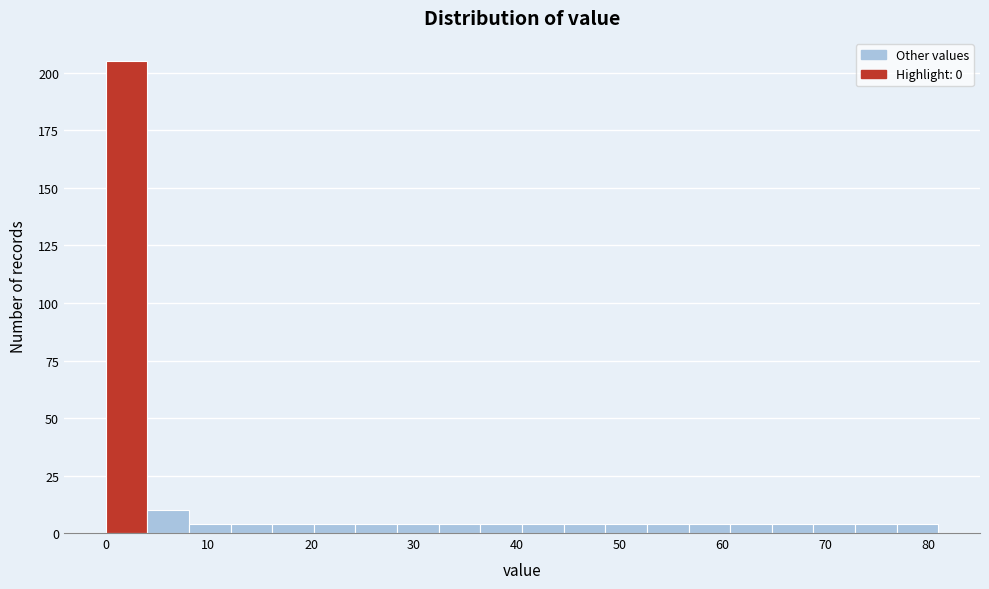

Reading left to right, transcribe this chart: for each bar, give the range it covers on the x-axis and its height. Neither the bar edges nor the heights are printed on the chart, so give them approximately, as read against the axes.

0 to 4: 205
4 to 8: 10
8 to 12: under 5
12 to 16: under 5
16 to 20: under 5
20 to 24: under 5
24 to 28: under 5
28 to 32: under 5
32 to 36: under 5
36 to 41: under 5
41 to 45: under 5
45 to 49: under 5
49 to 53: under 5
53 to 57: under 5
57 to 61: under 5
61 to 65: under 5
65 to 69: under 5
69 to 73: under 5
73 to 77: under 5
77 to 81: under 5